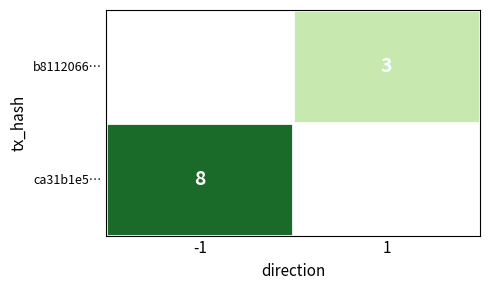

The b8112066… series shows 3 at 1. True or false?

True